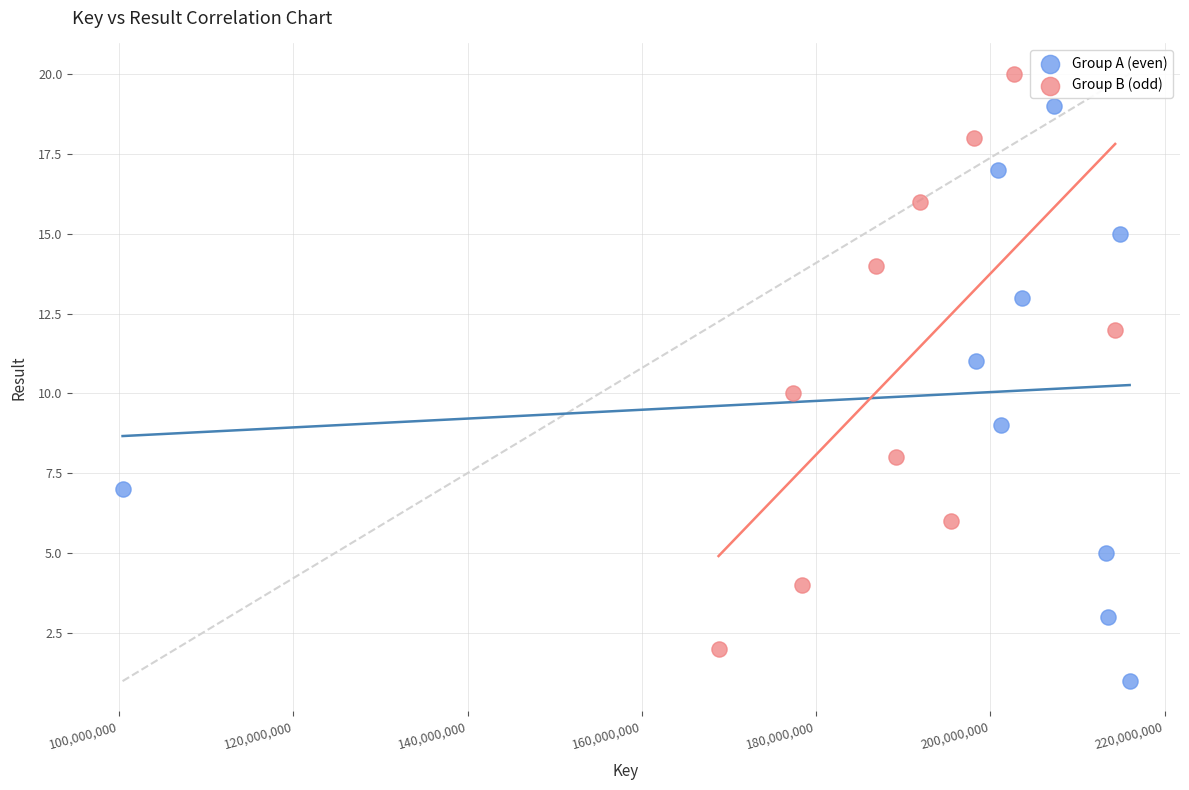

Which series contains the lowest Y value?

Group A (even)